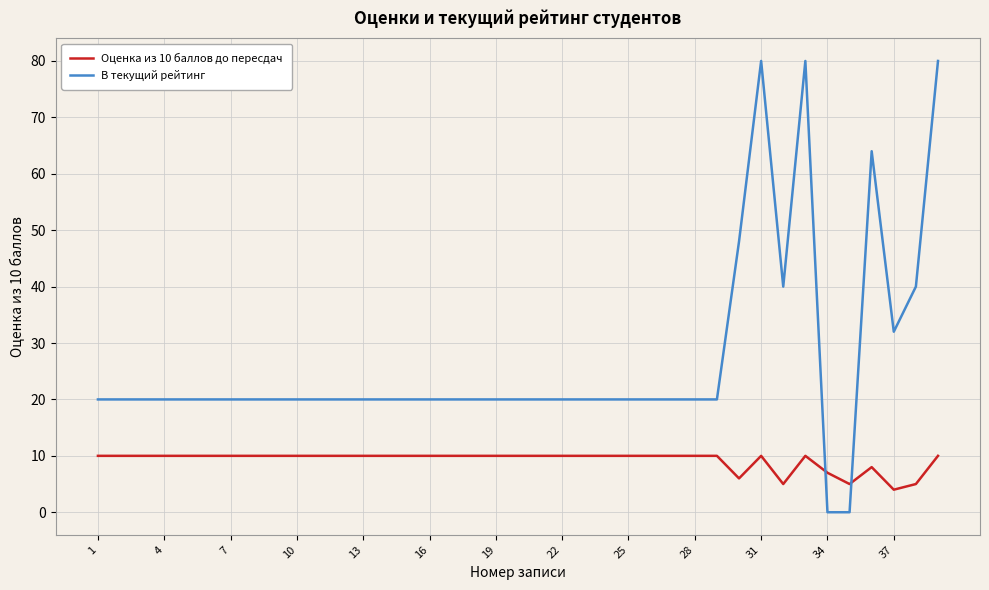

True or false: Оценка из 10 баллов до пересдач and В текущий рейтинг intersect in this chart.

True